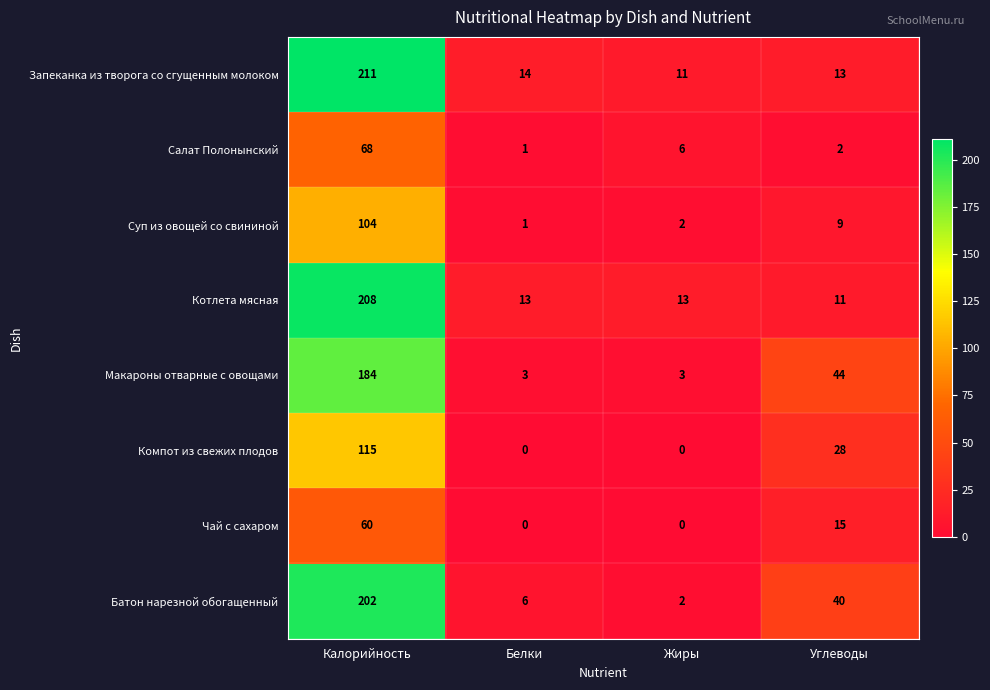

What is the spread (max minus min) of values at Углеводы?

42